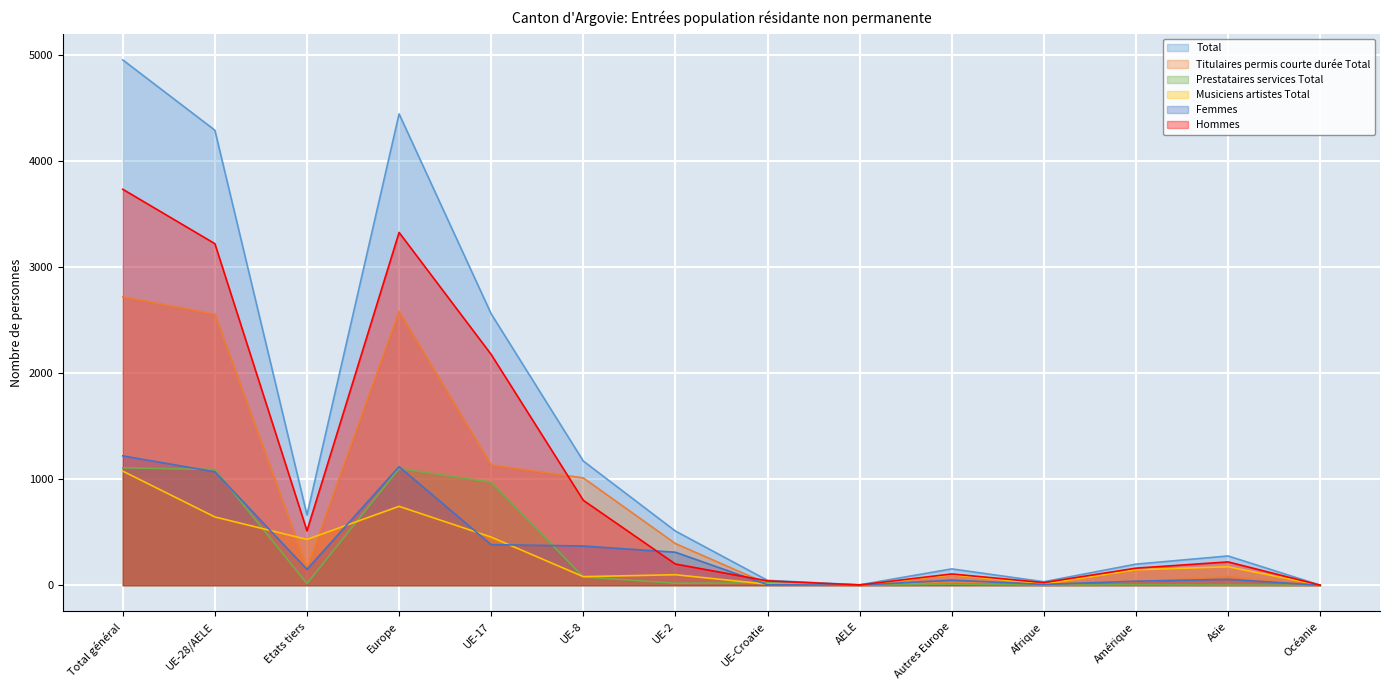

Where do Musiciens artistes Total and Titulaires permis courte durée Total first cross each other?

UE-28/AELE and Etats tiers